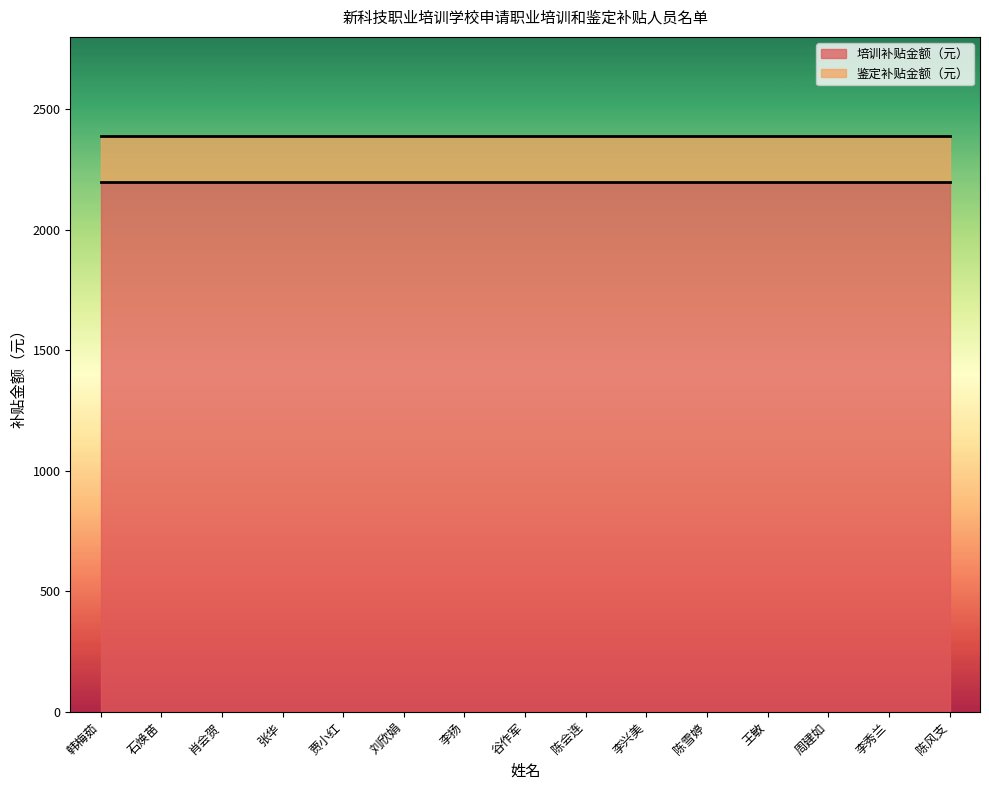

How many data points does each series have?

15